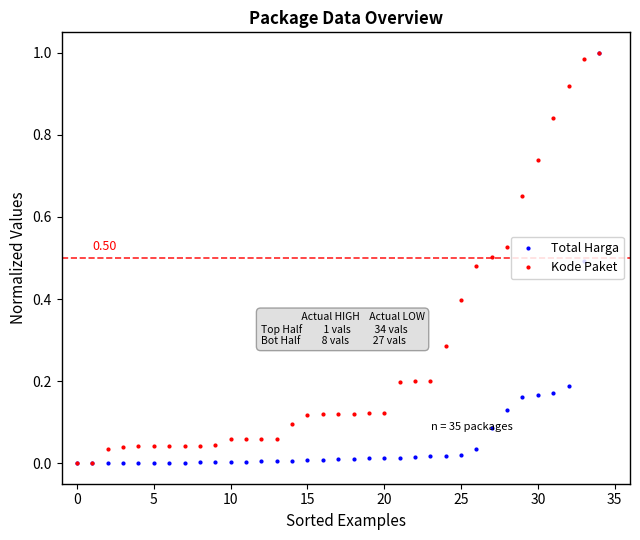

What are all the series names shown in the legend?

Total Harga, Kode Paket